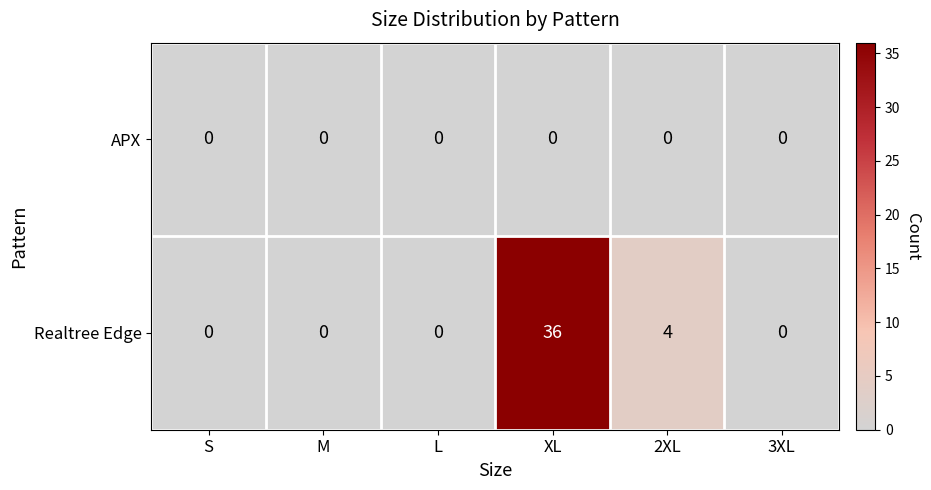

Reading left to right, list all the values displayed in this chart.

APX: S=0	M=0	L=0	XL=0	2XL=0	3XL=0
Realtree Edge: S=0	M=0	L=0	XL=36	2XL=4	3XL=0